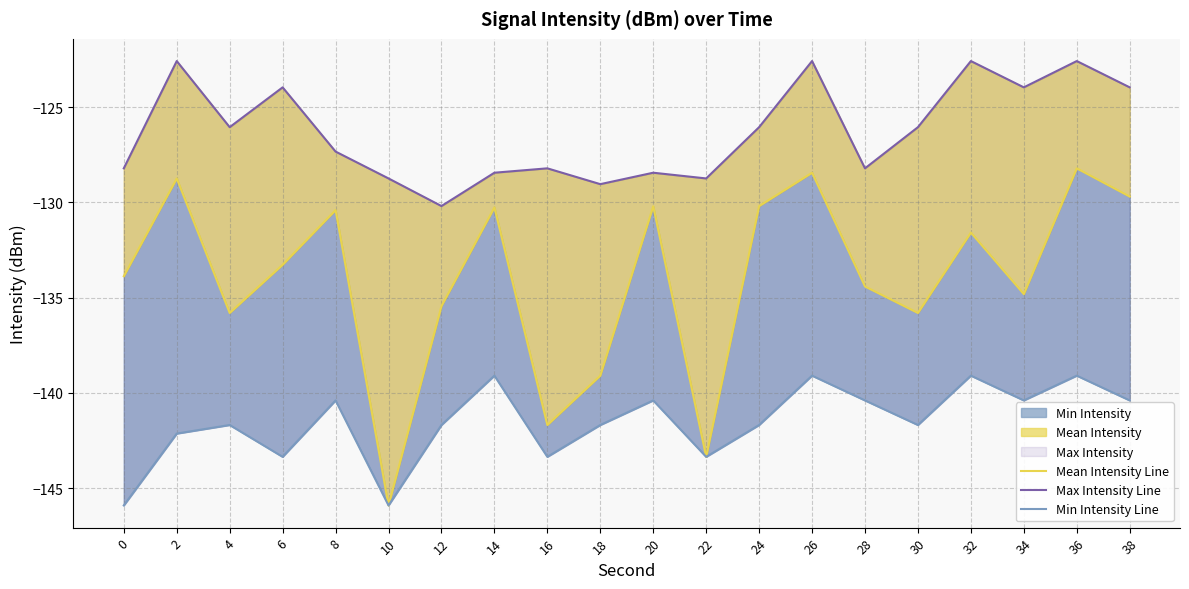

What is the average value of the Min Intensity Line series?

-141.5